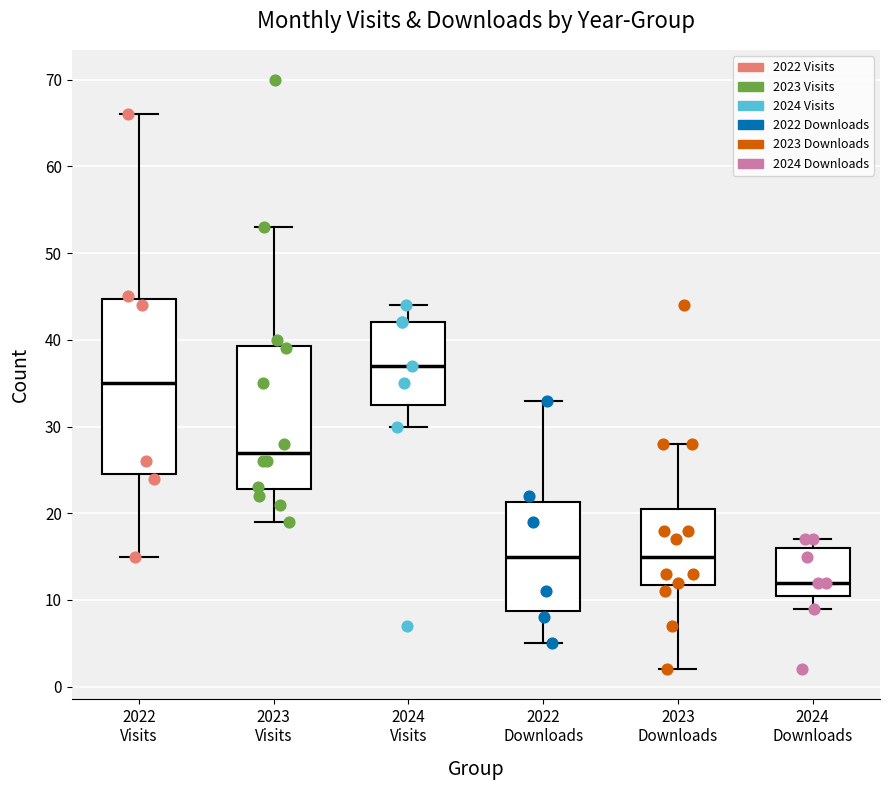

Which box has the highest median line?

2024 Visits